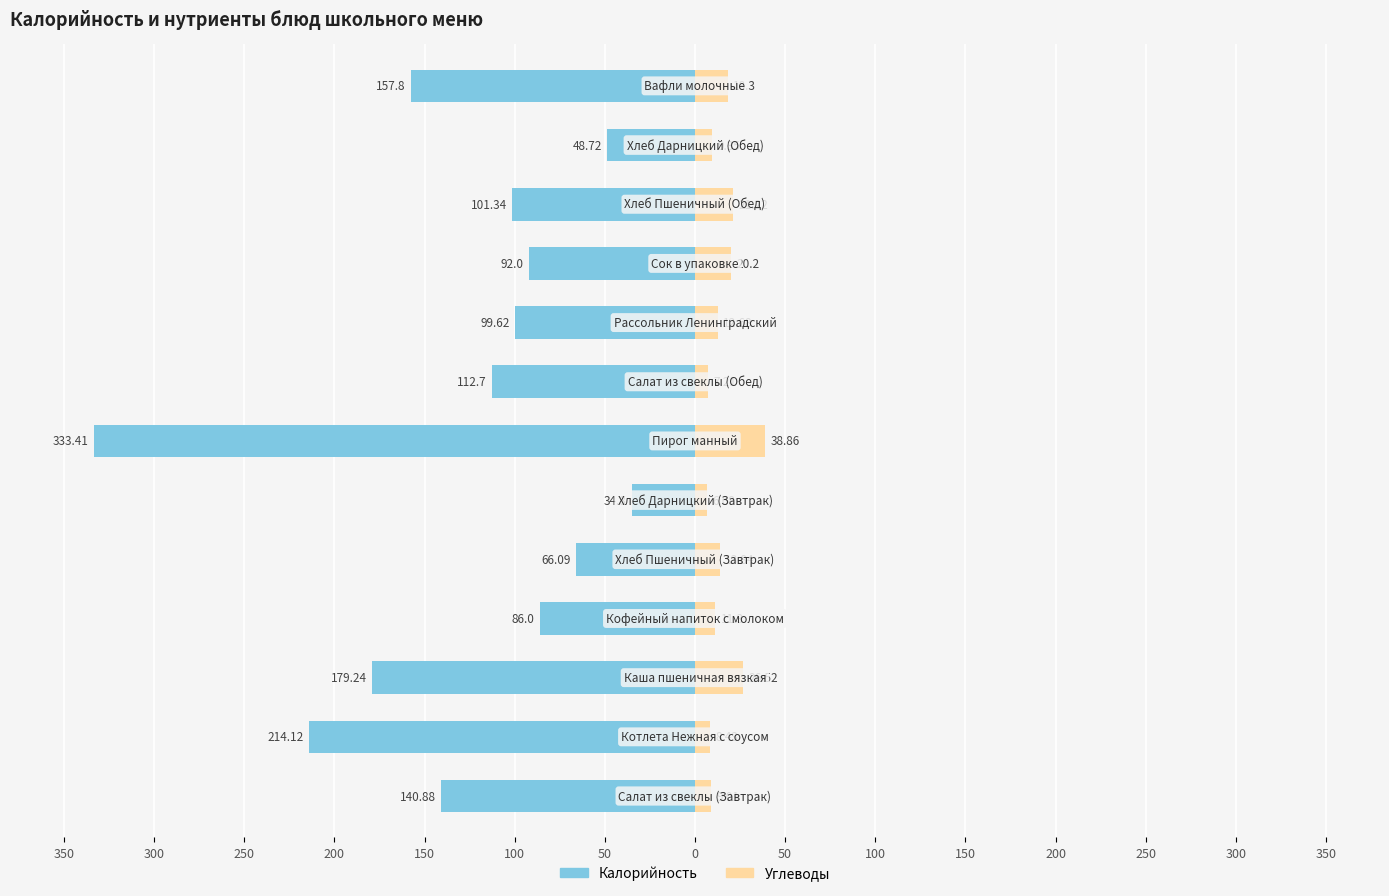

The value of Калорийность at 250 is -56.1. True or false?

False